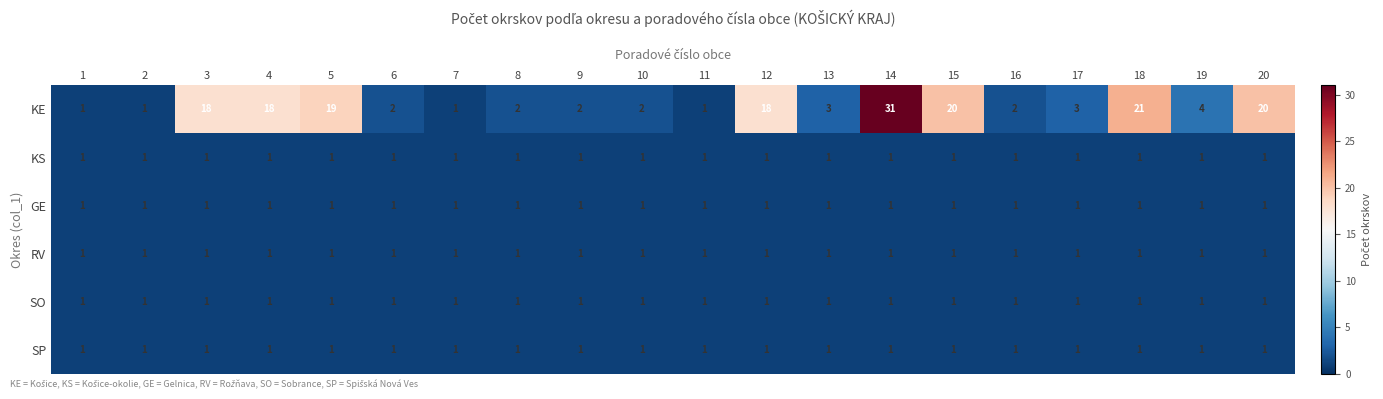

The value of KE at 5 is 32. True or false?

False